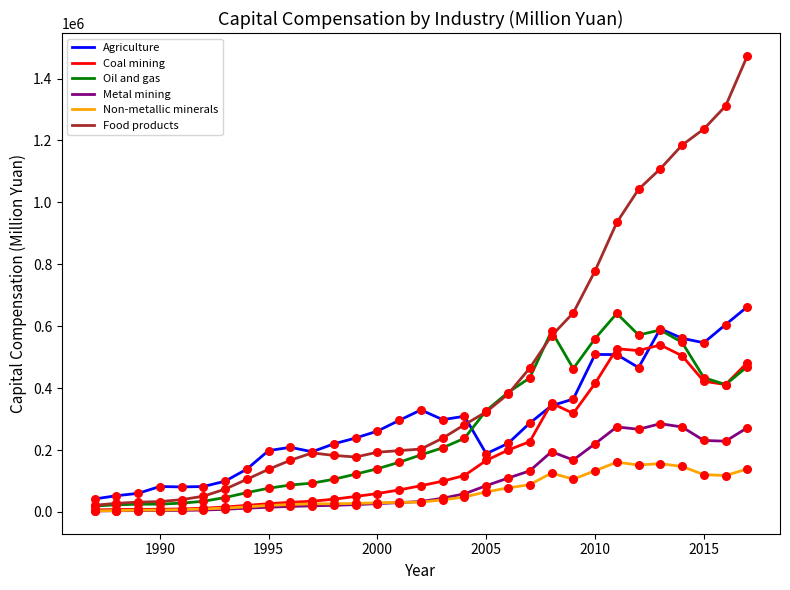

Which series has the largest total across all categories?

Food products